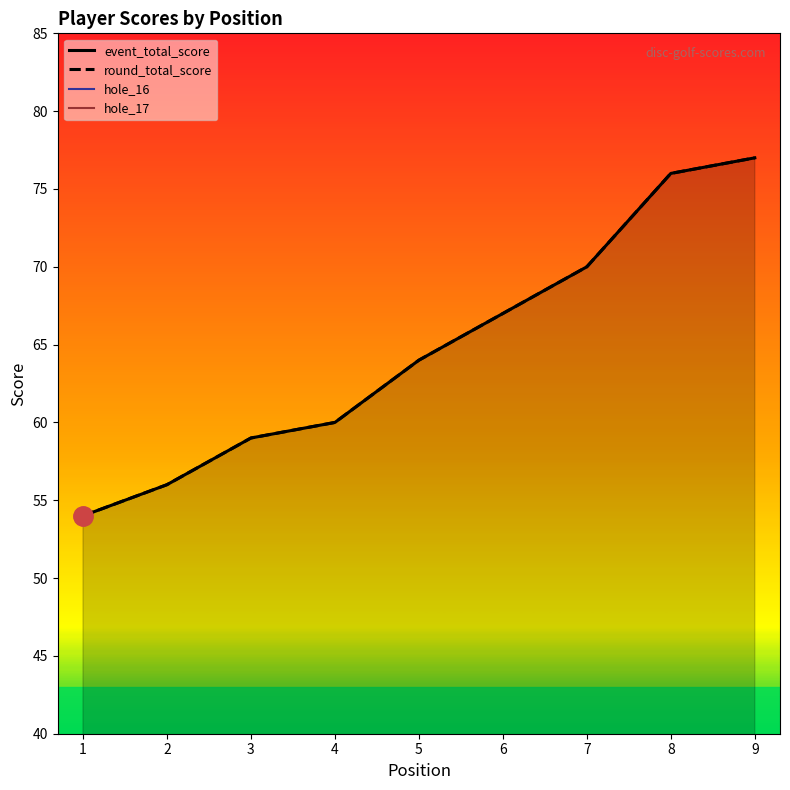

Rank the series by their maximum value, from highest to lowest.

event_total_score, round_total_score, hole_17, hole_16